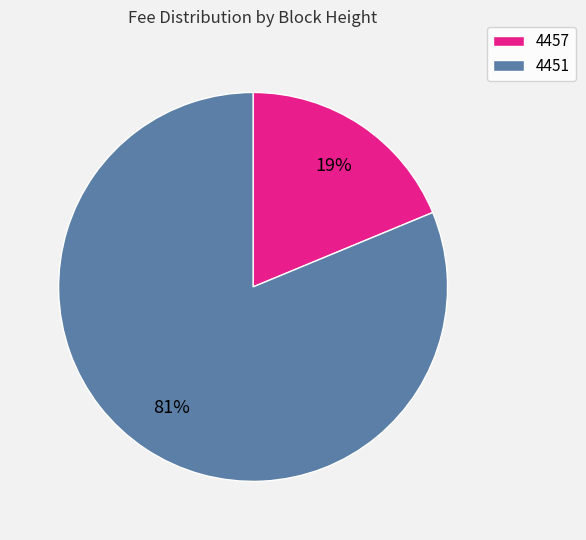

To the nearest percent, what is the combined percentage of 4457 and 4451?

100%